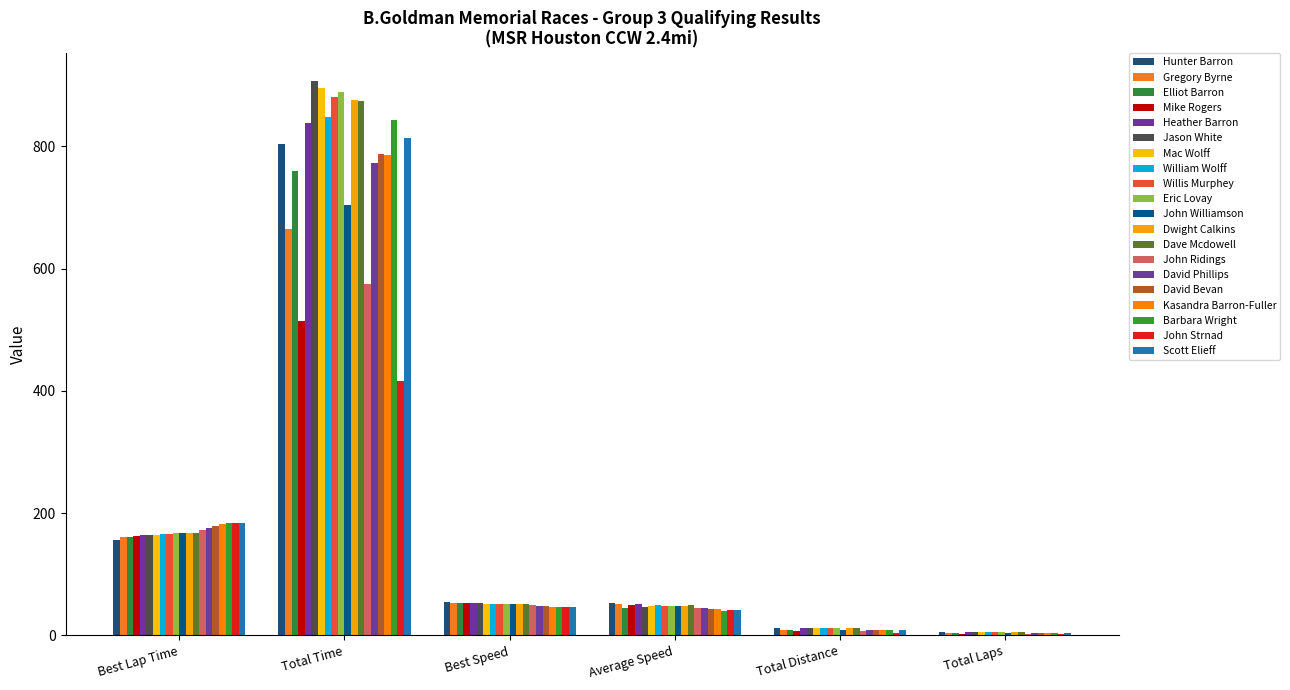

Which label corresponds to the smallest value in the chart?

John Strnad